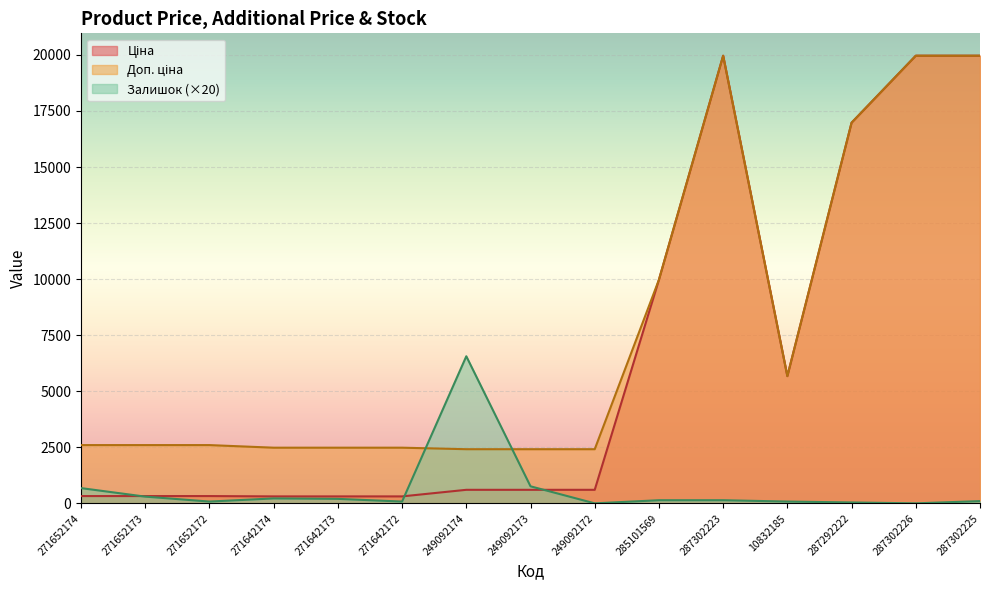

List the series in order of their overall mean, highest first.

Доп. ціна, Ціна, Залишок